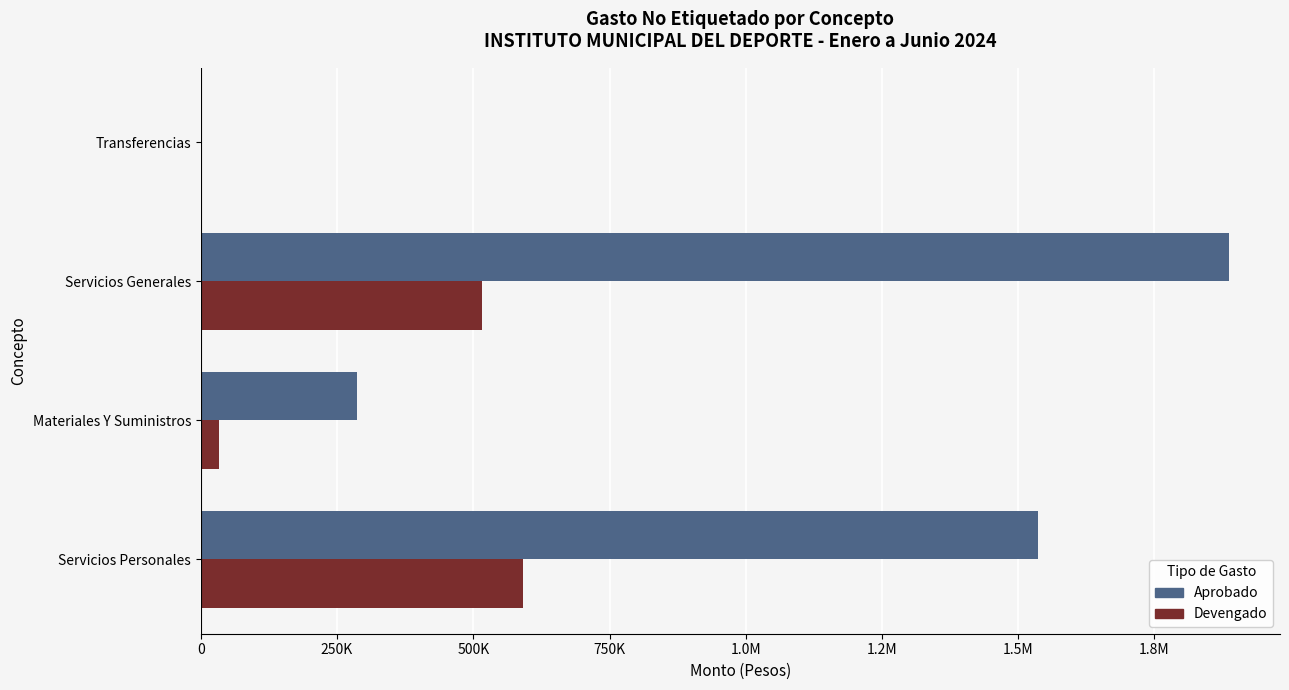

Which series has the largest total across all categories?

Aprobado